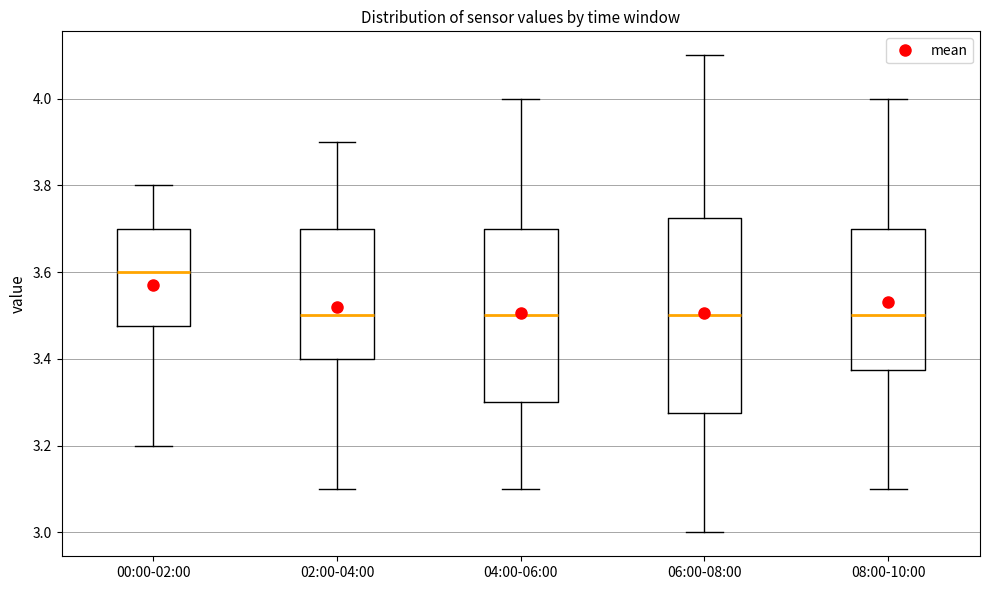

Reading left to right, read every box against the y-axis: the position of its median line, the range the box covers, and the ends of its whiskers. The values are not printed on the chart, so give them approximately, as read against the axis.

00:00-02:00: median 3.60, box 3.48 to 3.70, whiskers 3.20 to 3.80
02:00-04:00: median 3.50, box 3.40 to 3.70, whiskers 3.10 to 3.90
04:00-06:00: median 3.50, box 3.30 to 3.70, whiskers 3.10 to 4.00
06:00-08:00: median 3.50, box 3.28 to 3.72, whiskers 3.00 to 4.10
08:00-10:00: median 3.50, box 3.38 to 3.70, whiskers 3.10 to 4.00